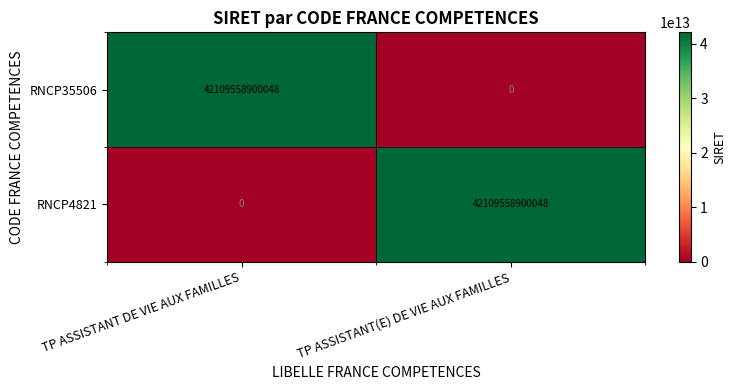

Is the value of RNCP4821 at TP ASSISTANT DE VIE AUX FAMILLES greater than the value of RNCP35506 at TP ASSISTANT DE VIE AUX FAMILLES?

No